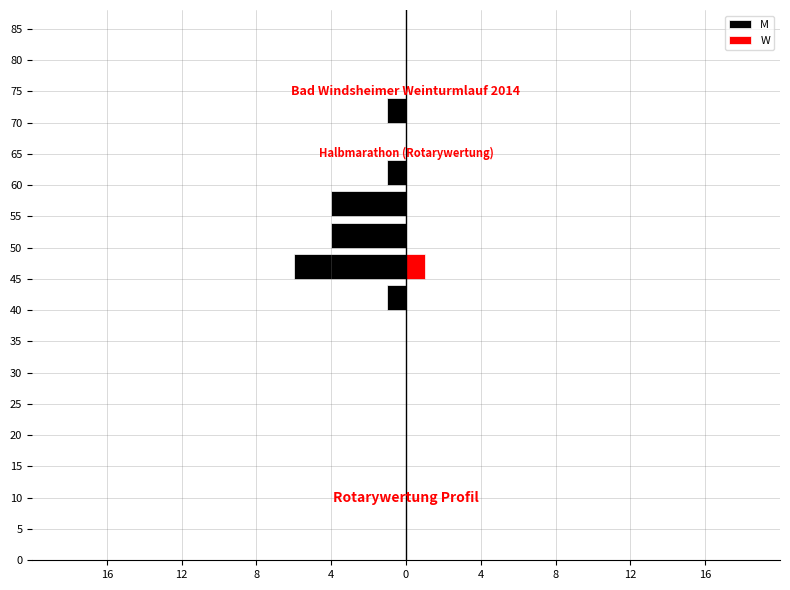

How many positive values does the W series have?

1